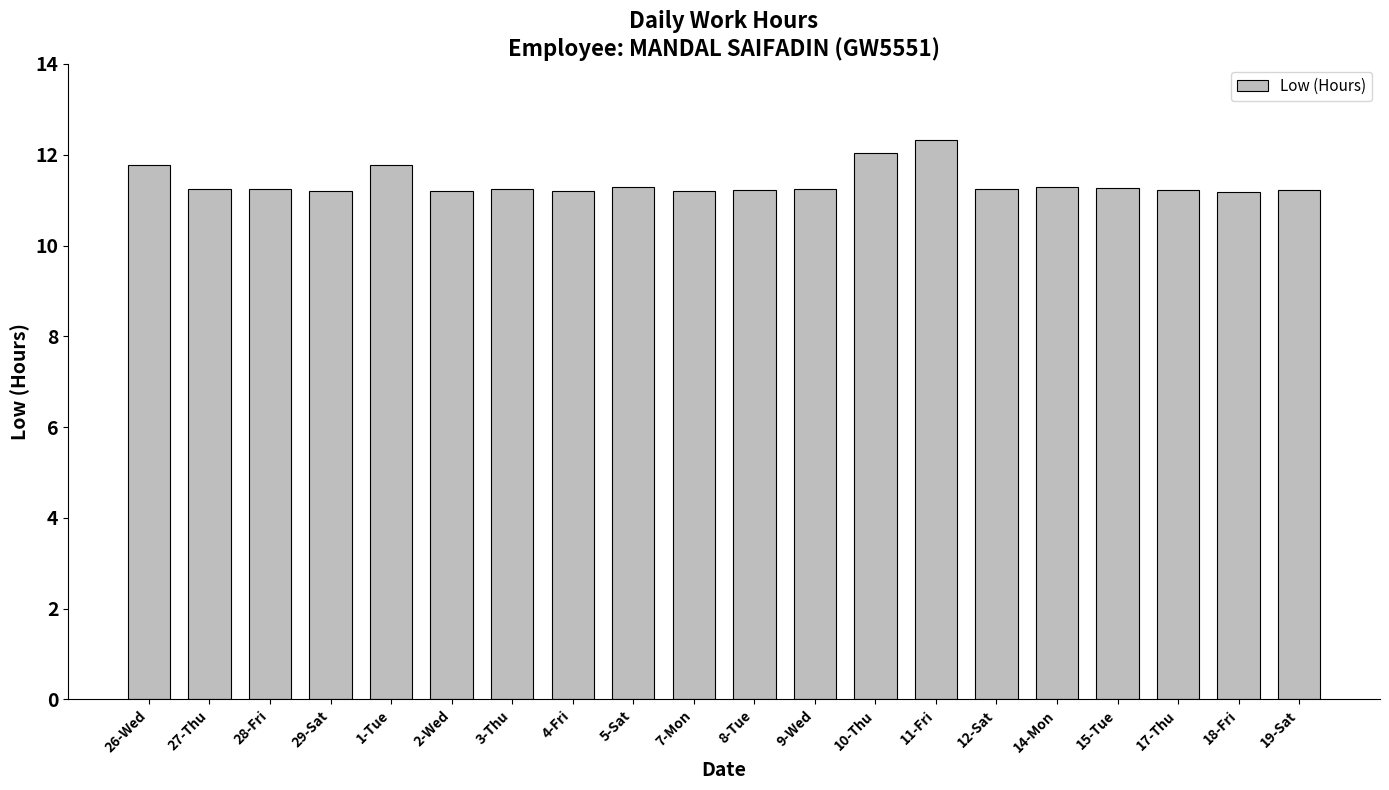

What is the difference between the second highest and minimum values?

0.9